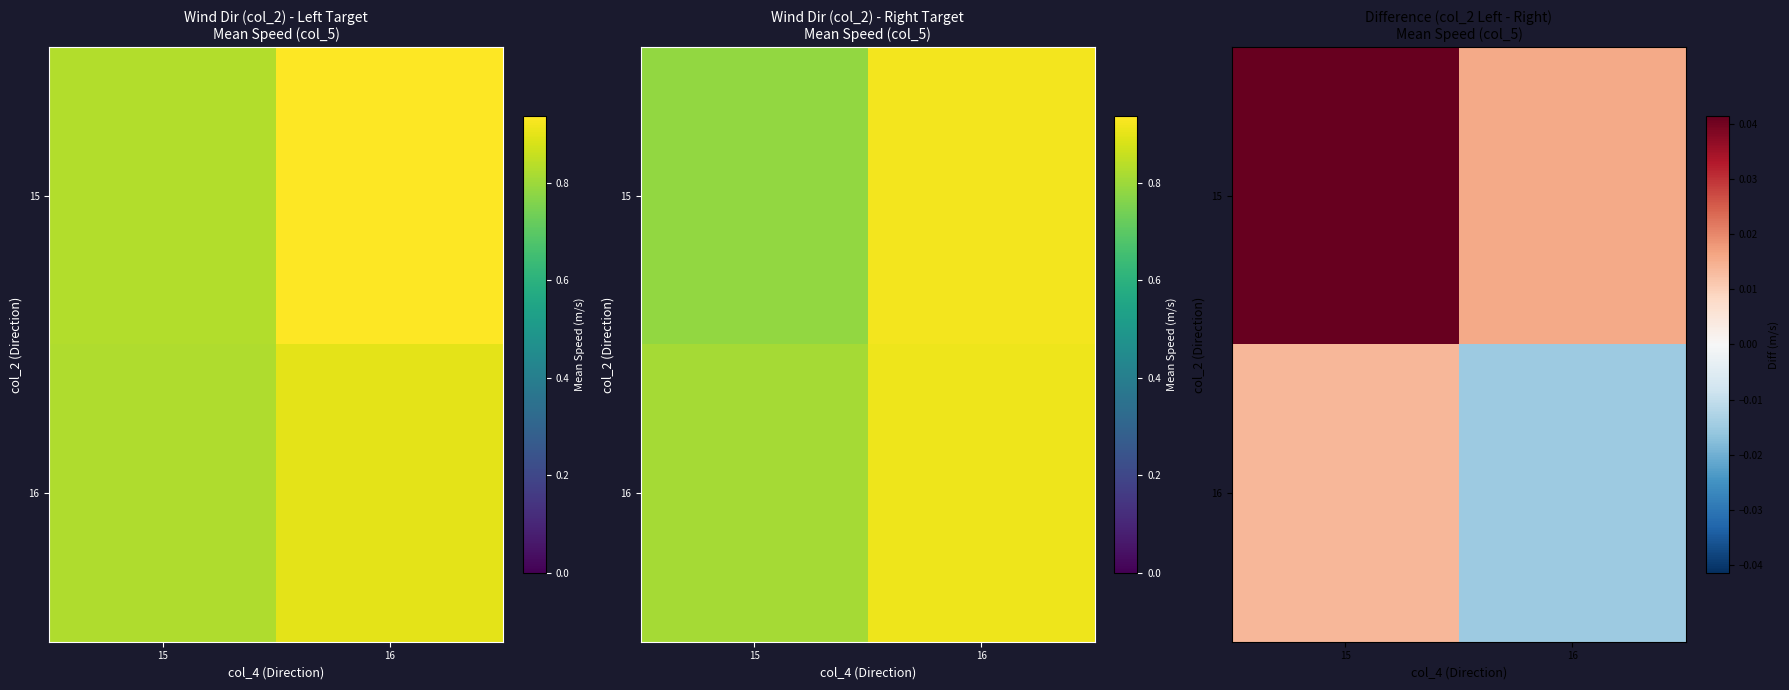

The 15 series shows 0.0 at 15. True or false?

False